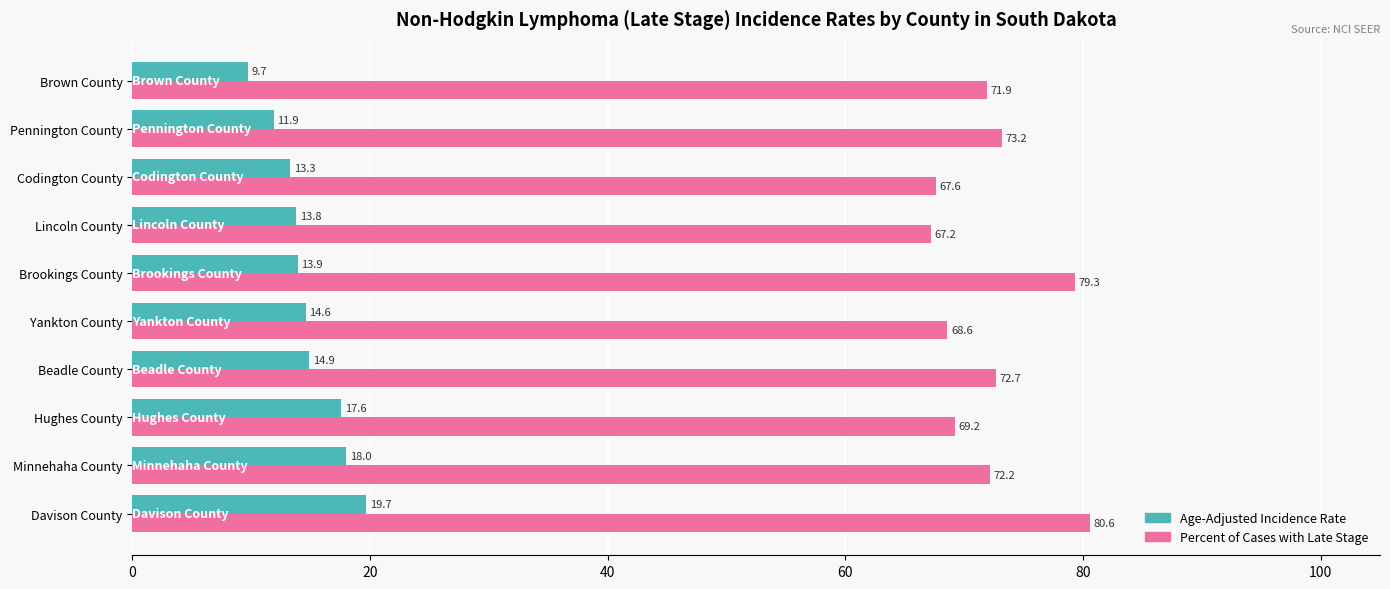

The Percent of Cases with Late Stage series shows 68.6 at Yankton County. True or false?

True